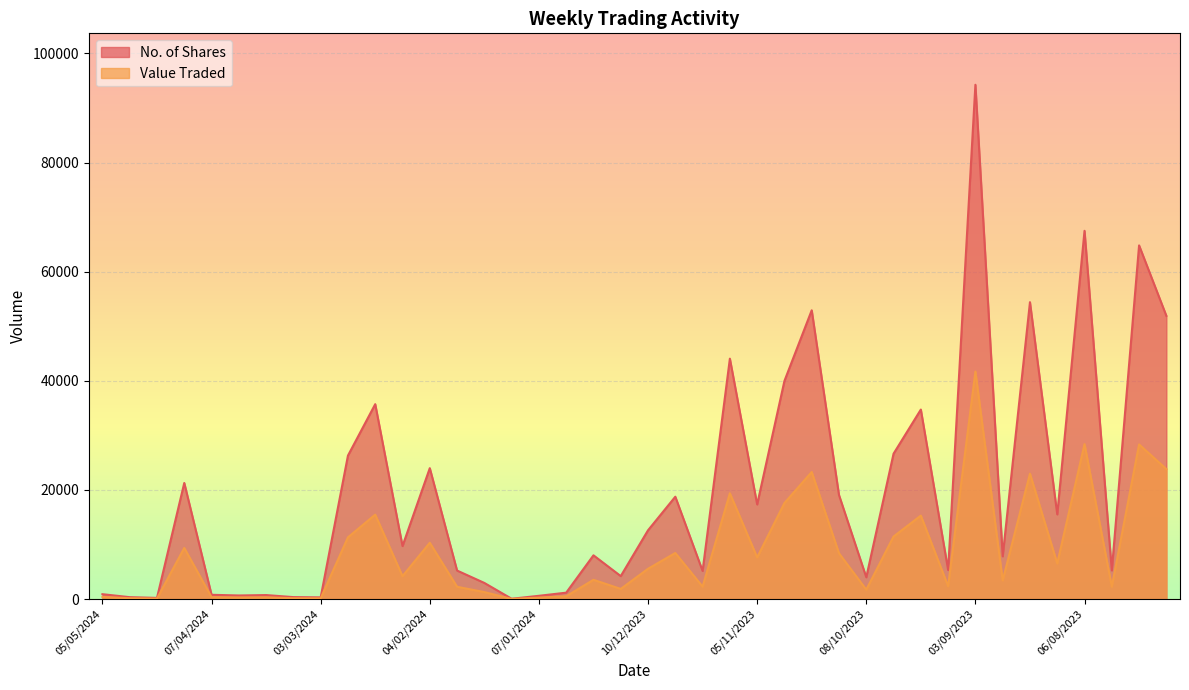

At which category does Value Traded reach its first local valley?

21/04/2024